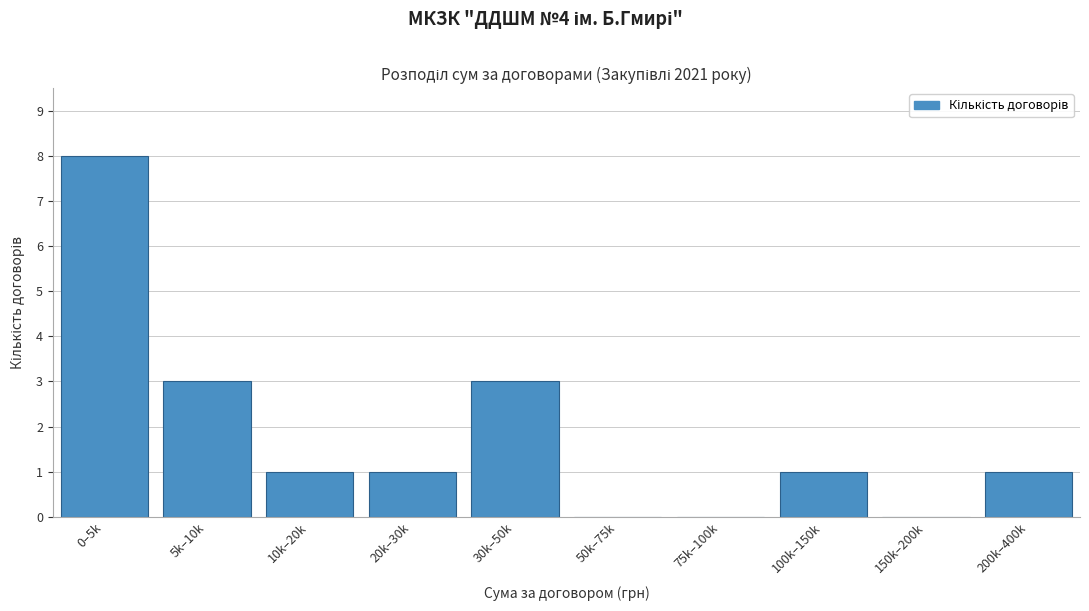

Reading right to left, list all the values displayed in this chart.

200k–400k=1	150k–200k=0	100k–150k=1	75k–100k=0	50k–75k=0	30k–50k=3	20k–30k=1	10k–20k=1	5k–10k=3	0–5k=8